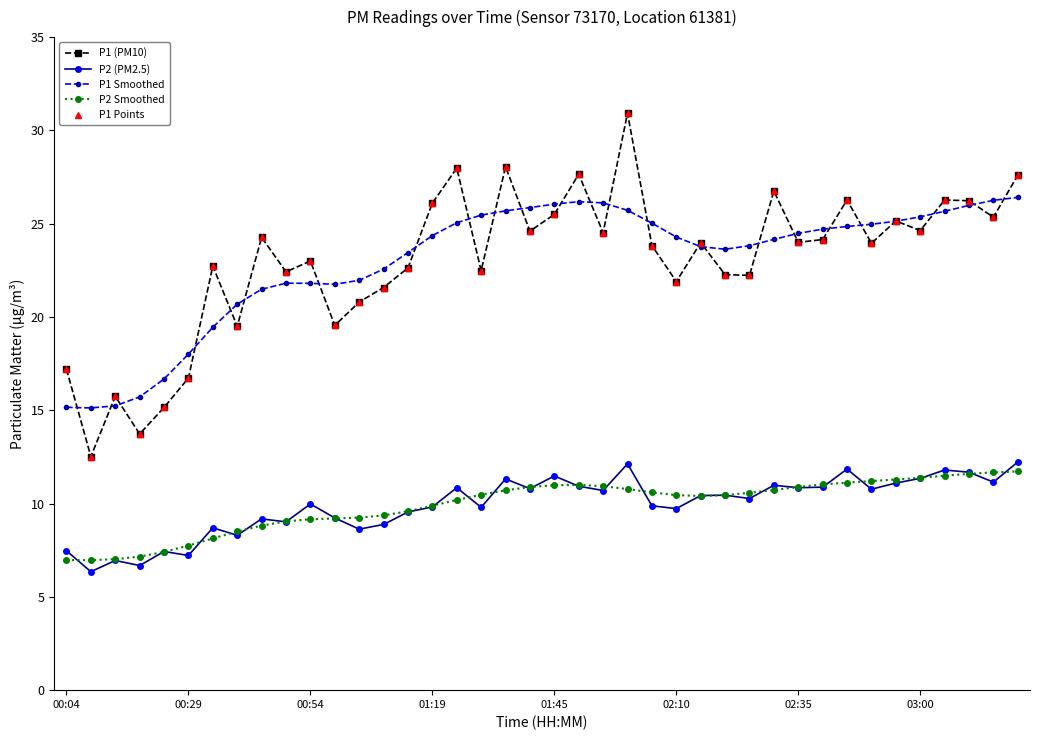

Does the chart display data point markers on the line(s)?

Yes